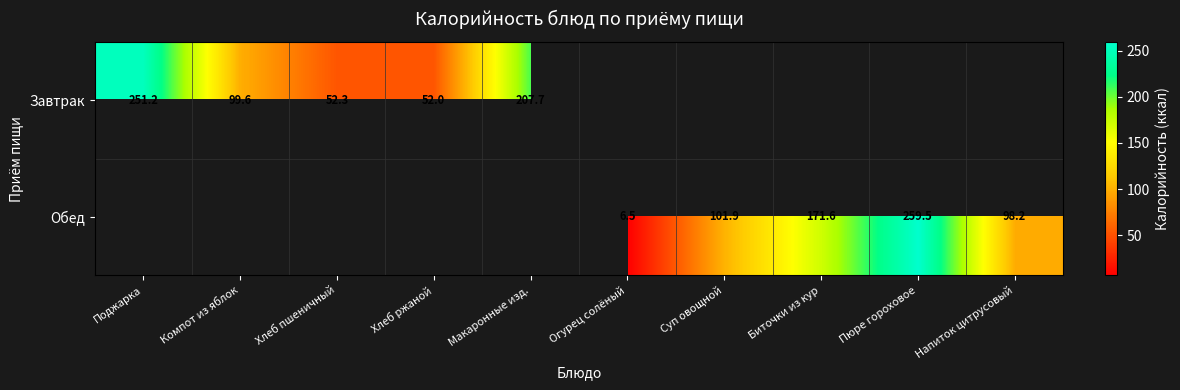

The Завтрак series shows 99.6 at Компот из яблок. True or false?

True